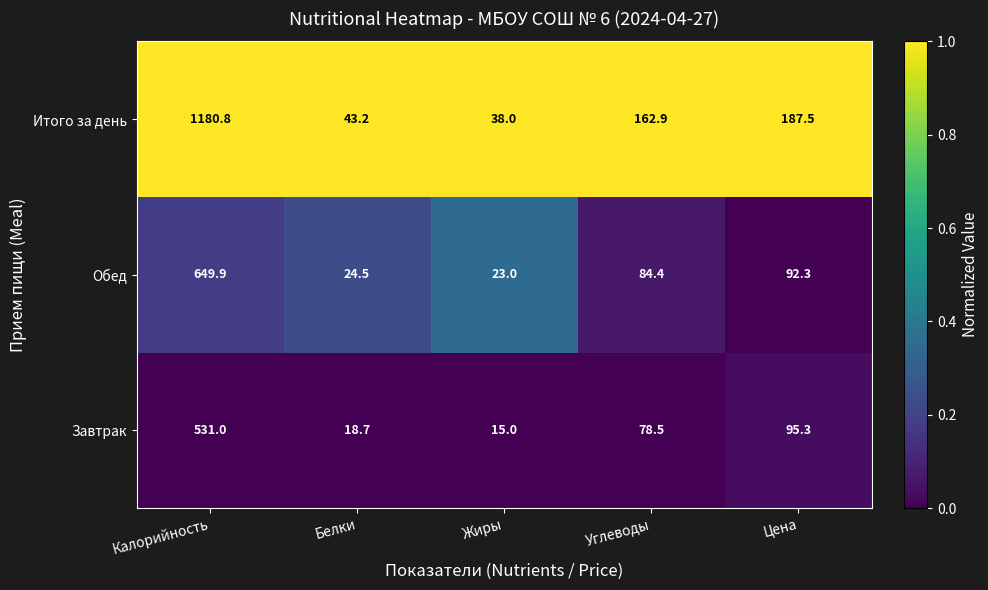

Reading right to left, extract all data points from this chart.

Итого за день: 187.5	162.9	38.0	43.2	1180.8
Обед: 92.3	84.4	23.0	24.5	649.9
Завтрак: 95.3	78.5	15.0	18.7	531.0